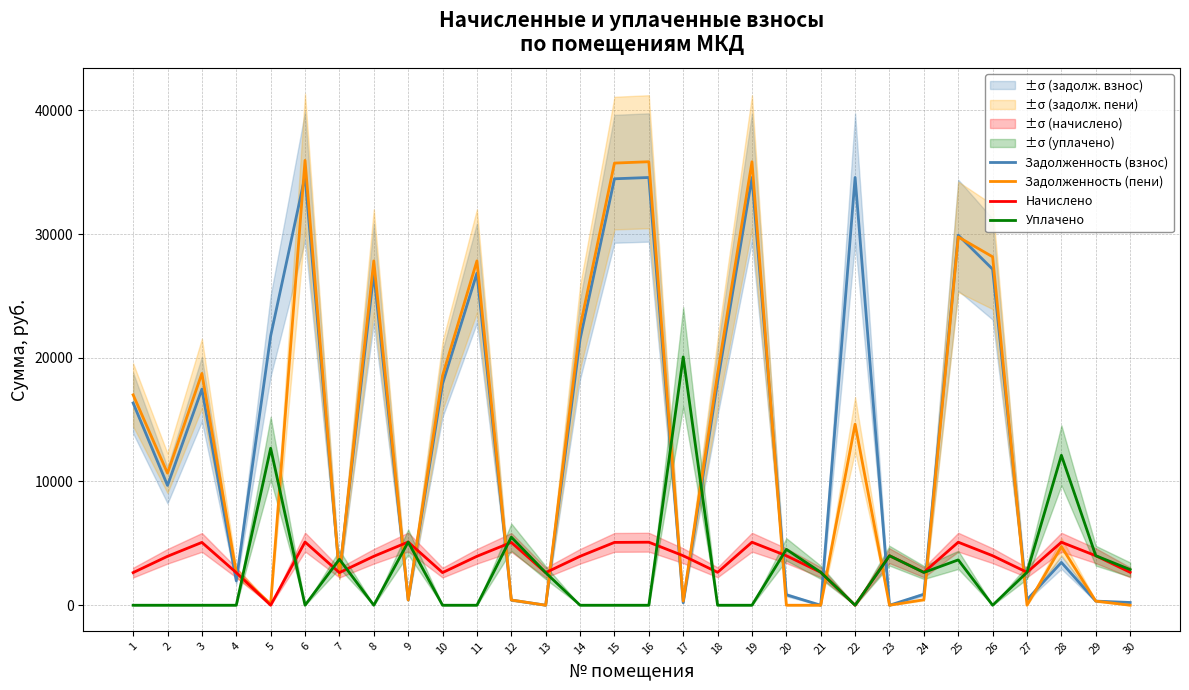

List the labels in order of Задолженность (пени) value, largest first.

6, 16, 19, 15, 25, 26, 8, 11, 14, 3, 18, 10, 1, 22, 2, 28, 4, 7, 24, 9, 12, 29, 17, 5, 27, 13, 20, 21, 23, 30